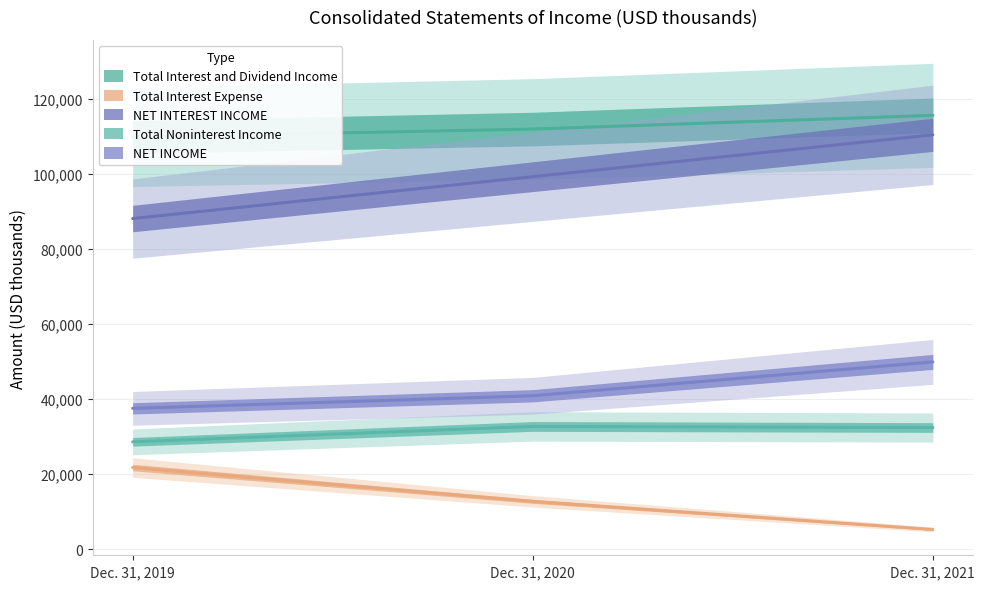

How many values in the NET INCOME series exceed 40827?

1